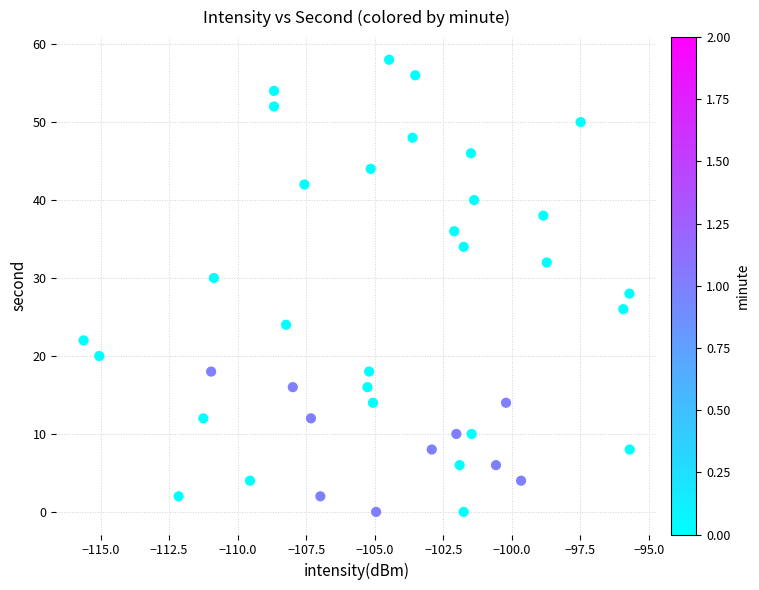

Count the number of points in this scatter plot.

40